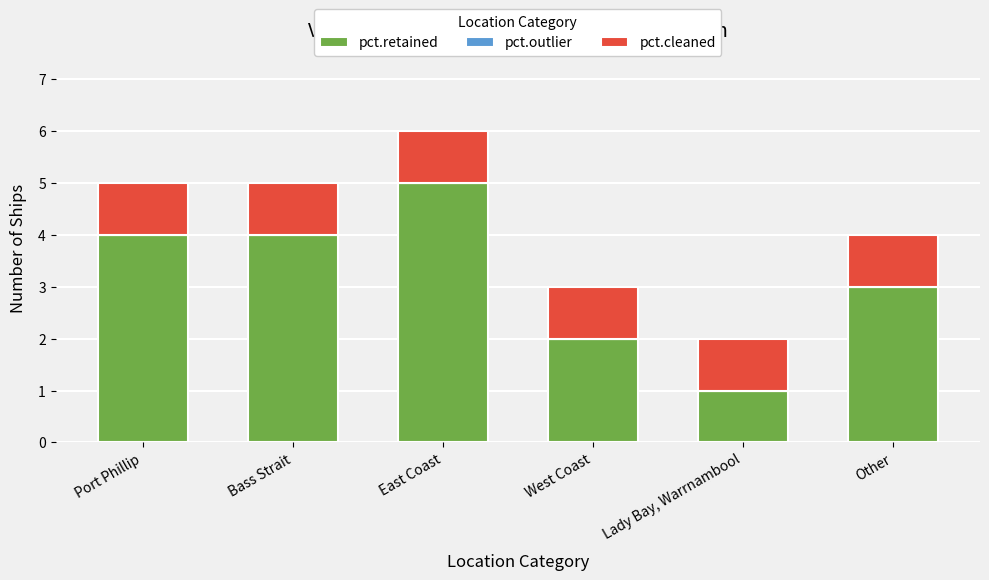

At which category is the sum across all series the highest?

East Coast